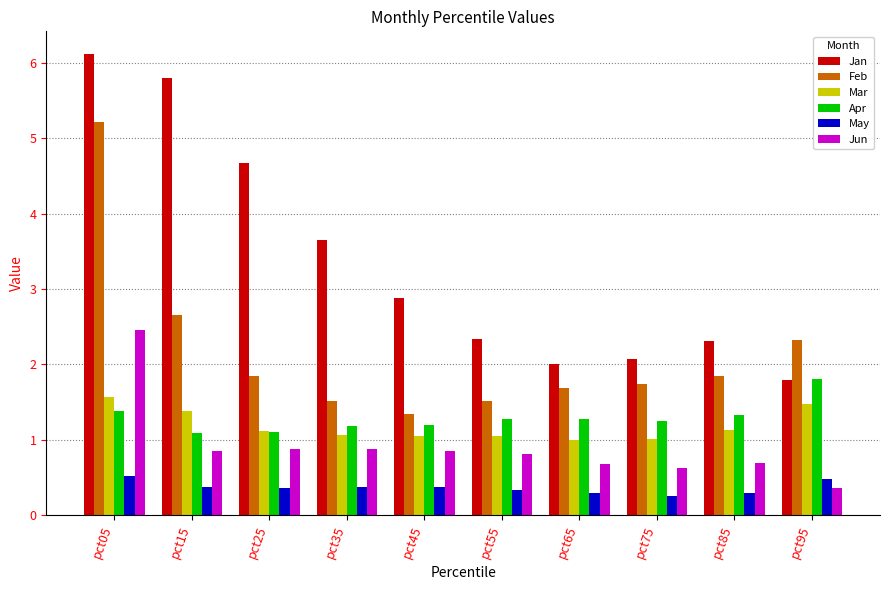

At which category is the sum across all series the highest?

pct05